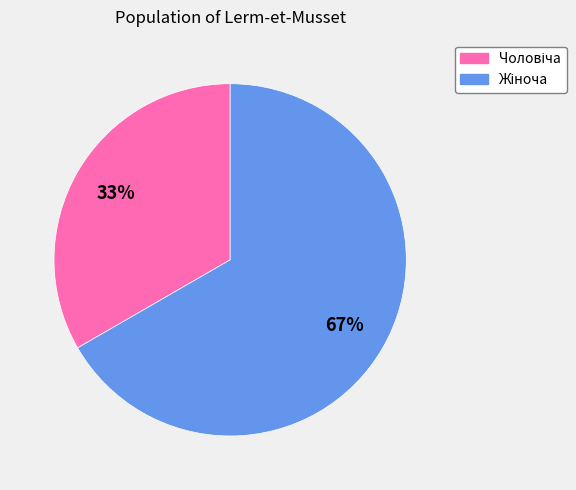

To the nearest percent, what is the average slice percentage?

50%